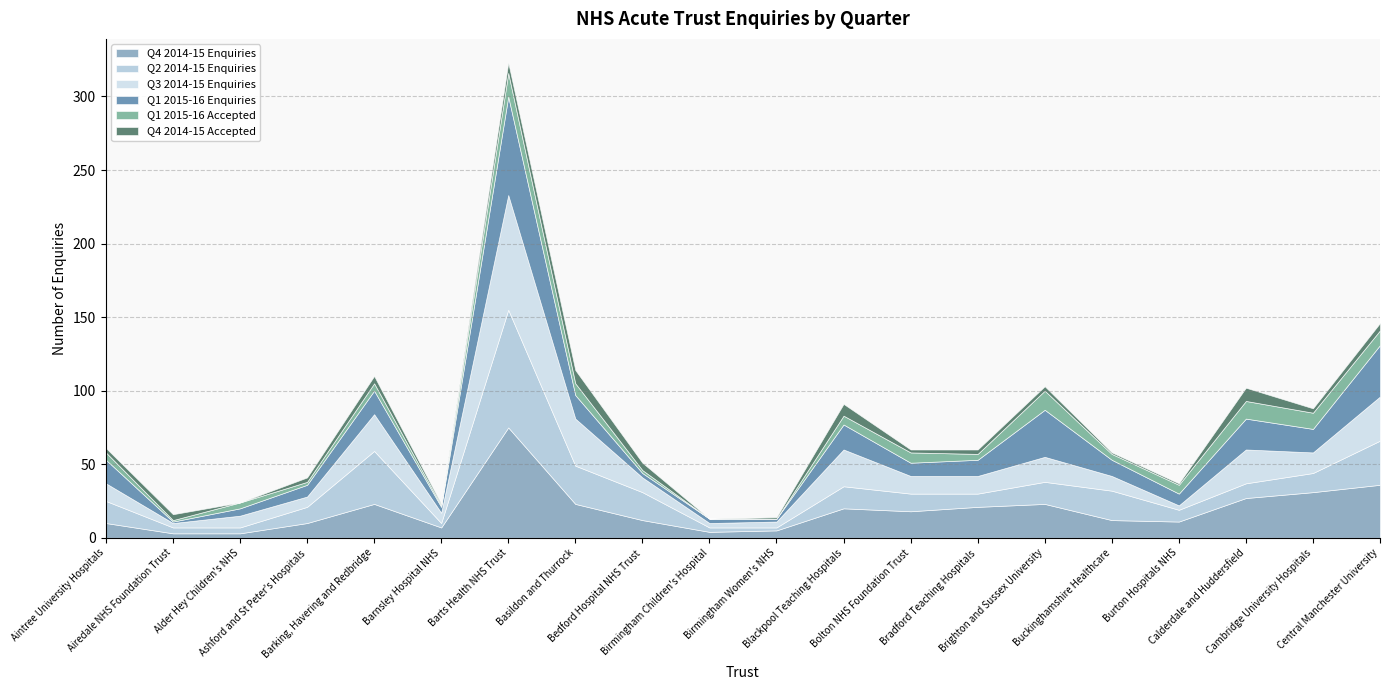

What position from the right is Bradford Teaching Hospitals?

7